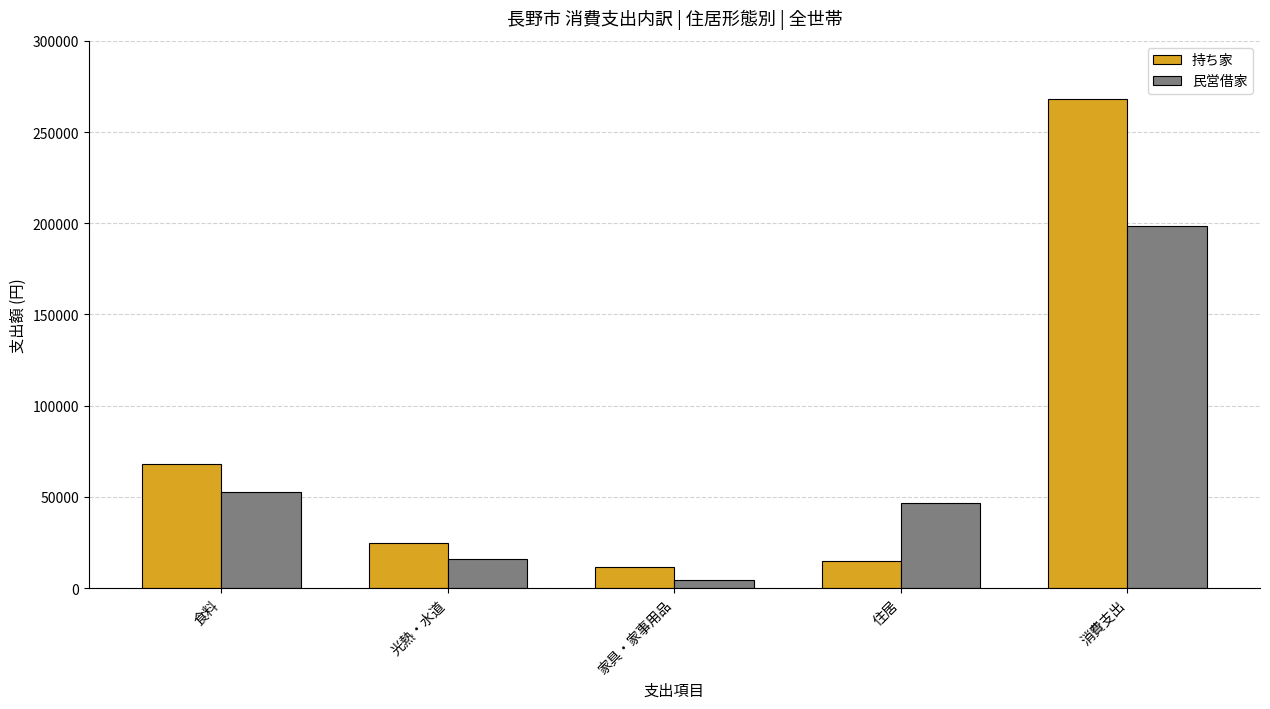

What is the difference between the maximum and minimum values in the 民営借家 series?

194168